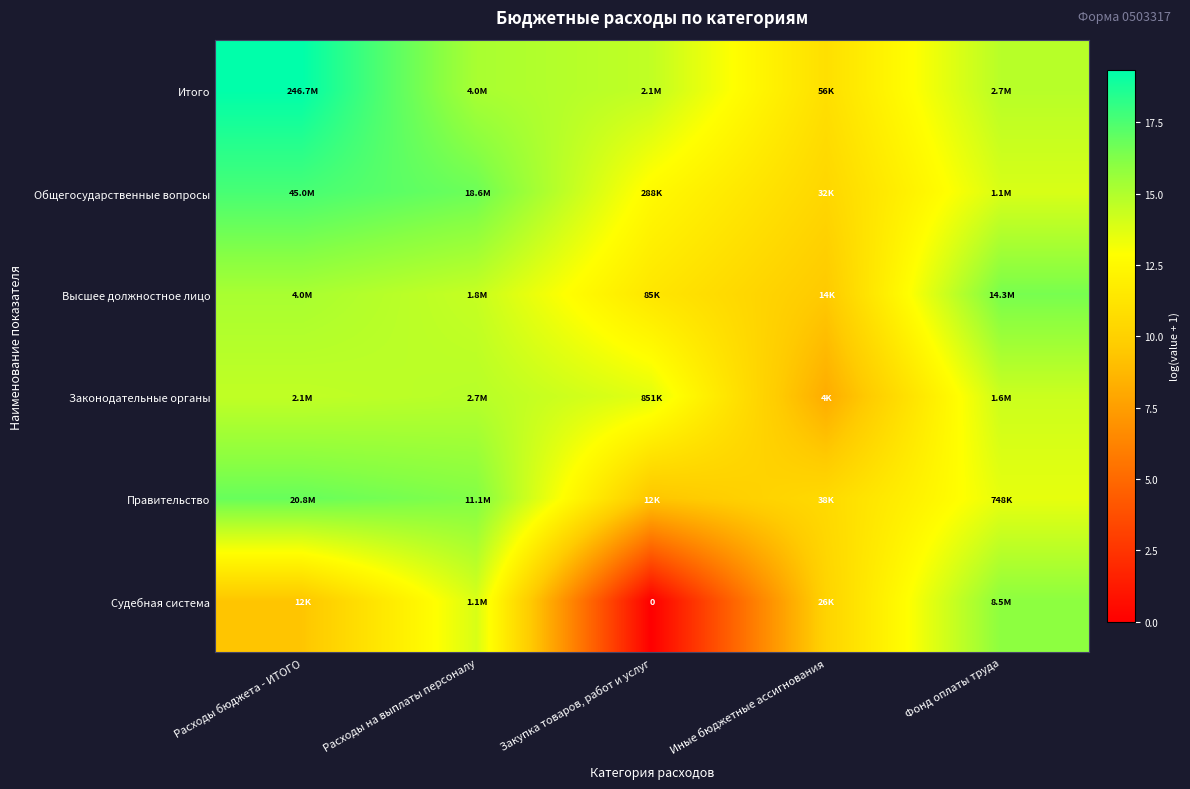

What is the average value of the Общегосударственные вопросы series?

14.2